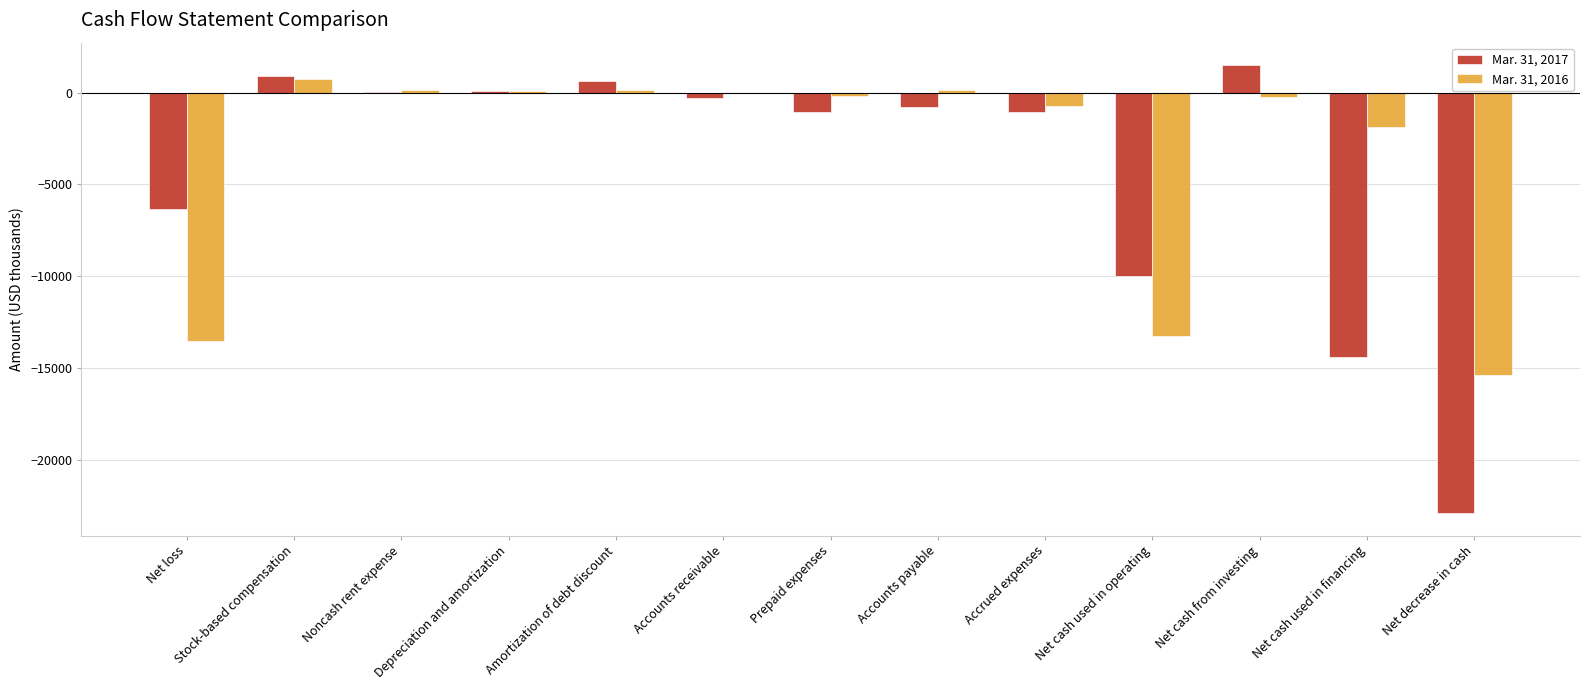

At which label does Mar. 31, 2016 reach its peak?

Stock-based compensation